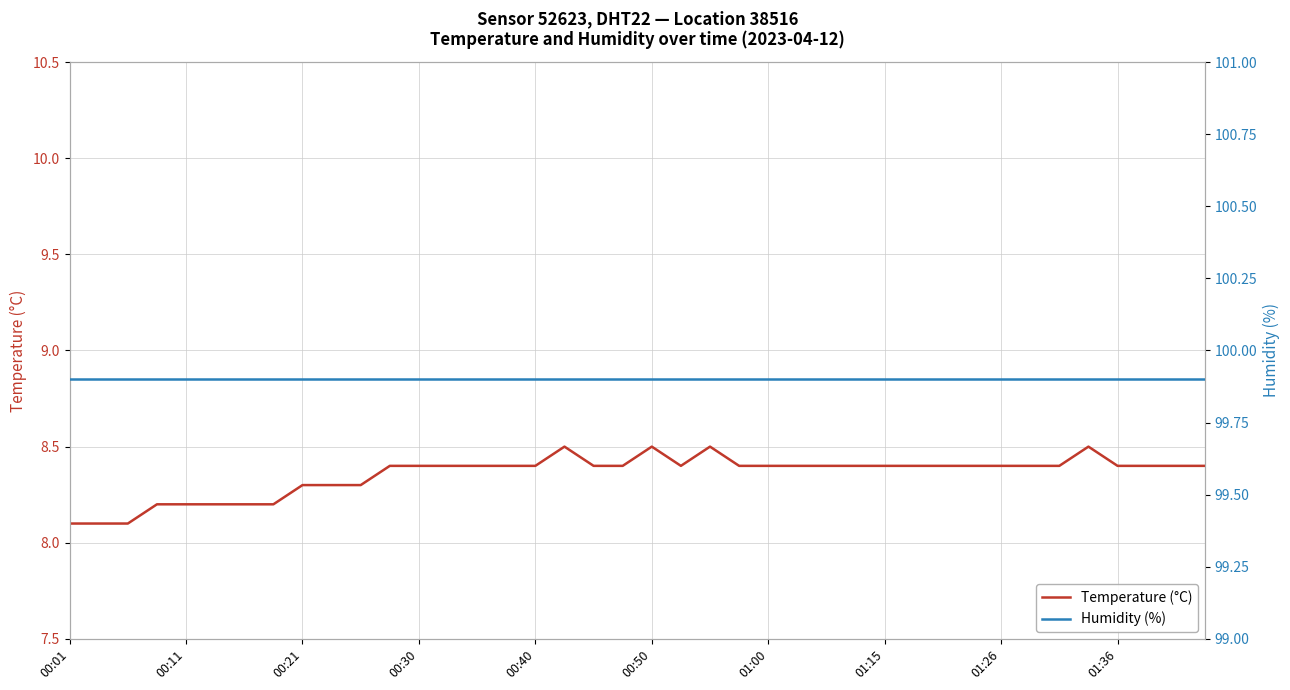

True or false: Humidity (%) has a value of 144.2 at 29.

False